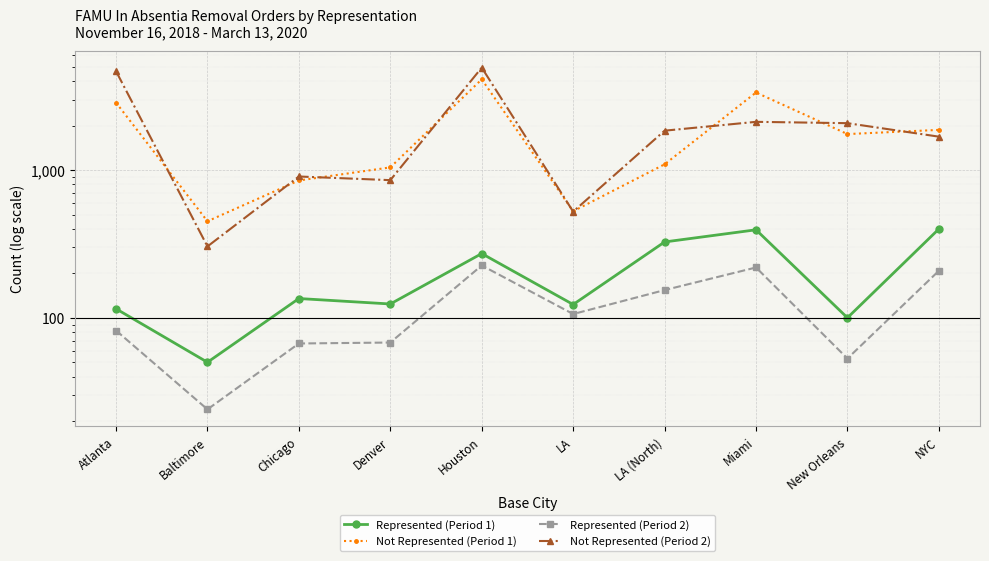

True or false: Not Represented (Period 2) has more than 0 points higher than both neighbors.

True